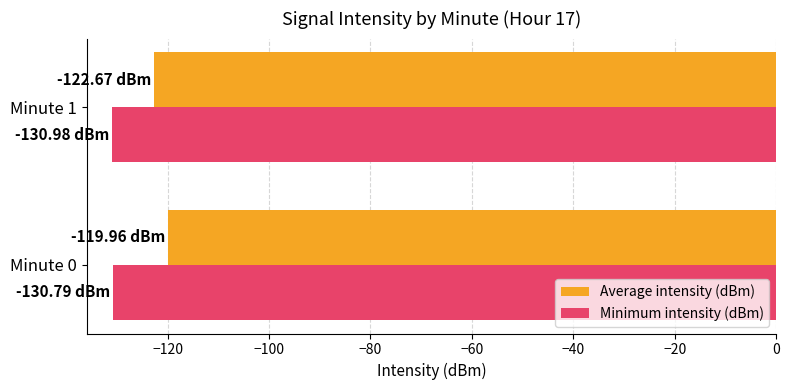

Rank the series at Minute 0 from highest to lowest value.

Average intensity (dBm), Minimum intensity (dBm)